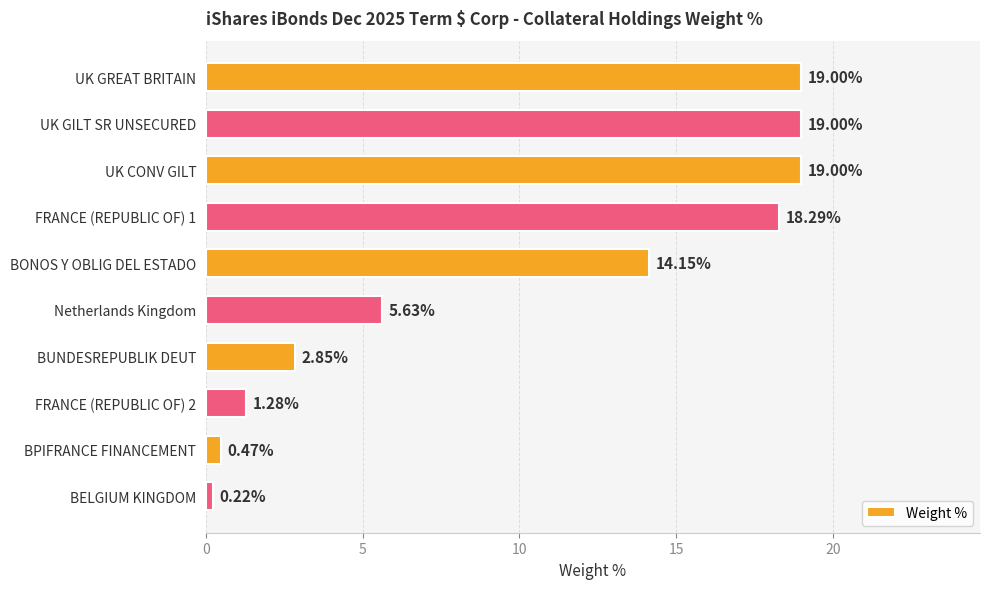

Which label corresponds to the smallest value in the chart?

BELGIUM KINGDOM